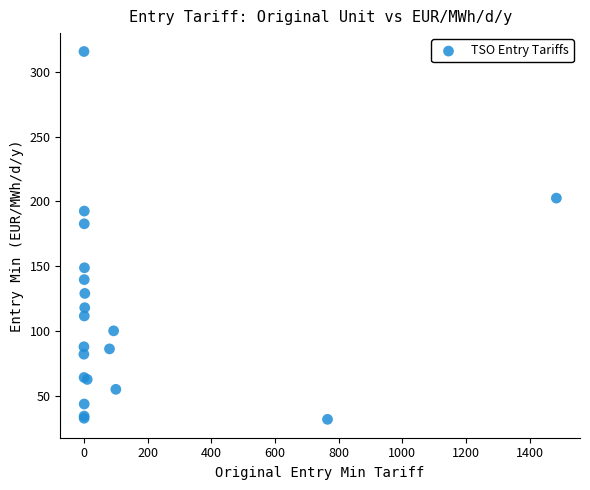

What Y value in the scatter plot is closest to 173?

182.7